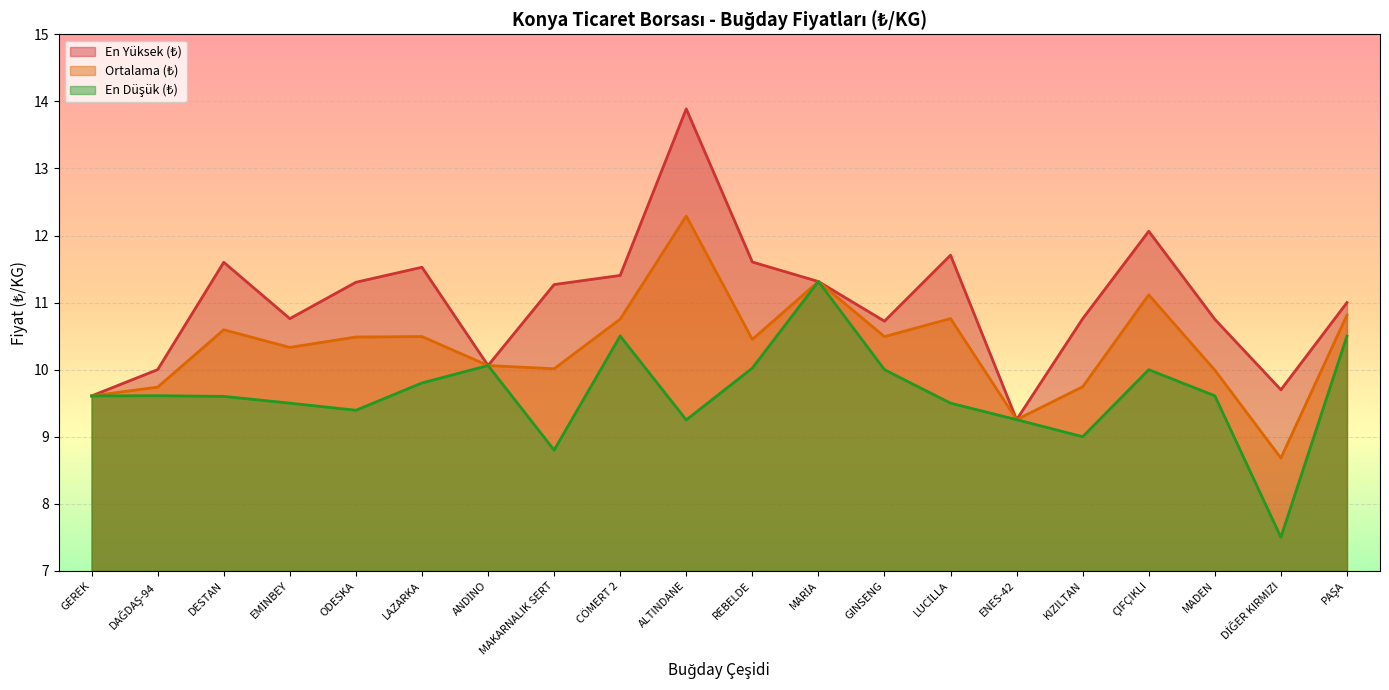

Between ANDİNO and REBELDE, which series saw the biggest shift?

En Yüksek (₺)